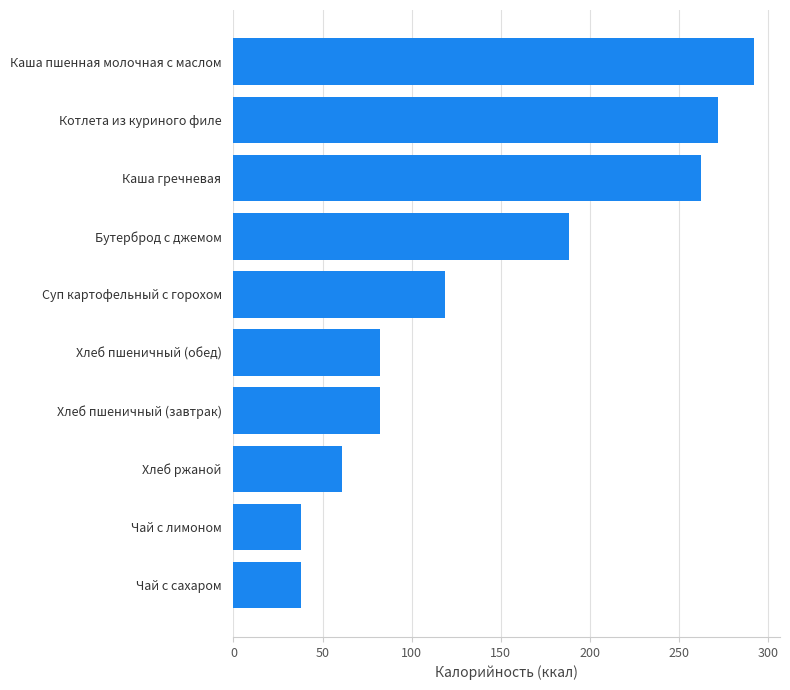

What is the difference between the maximum and minimum values?

254.4